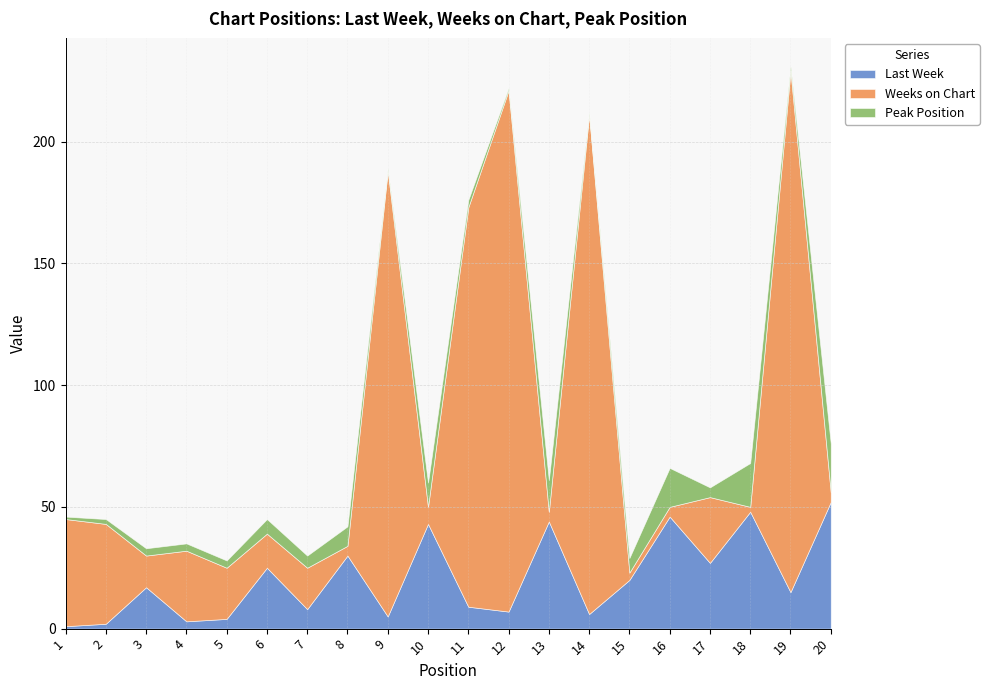

How many lines are shown in the chart?

3